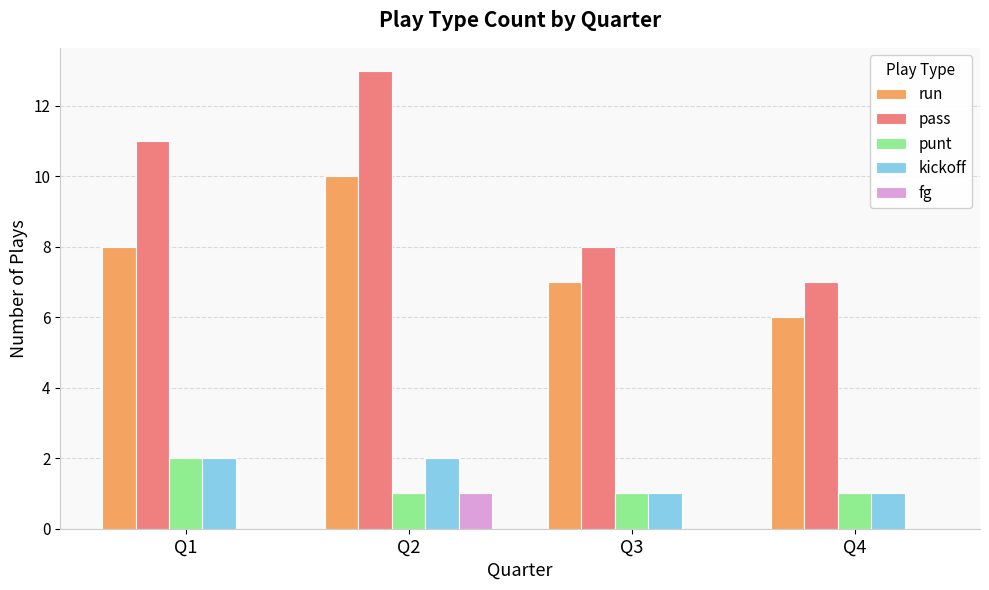

Does the chart contain stacked bars?

No